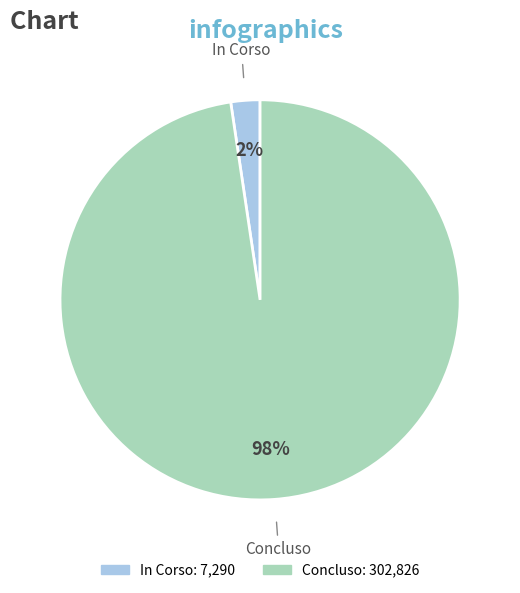

How many slices are in this pie chart?

2